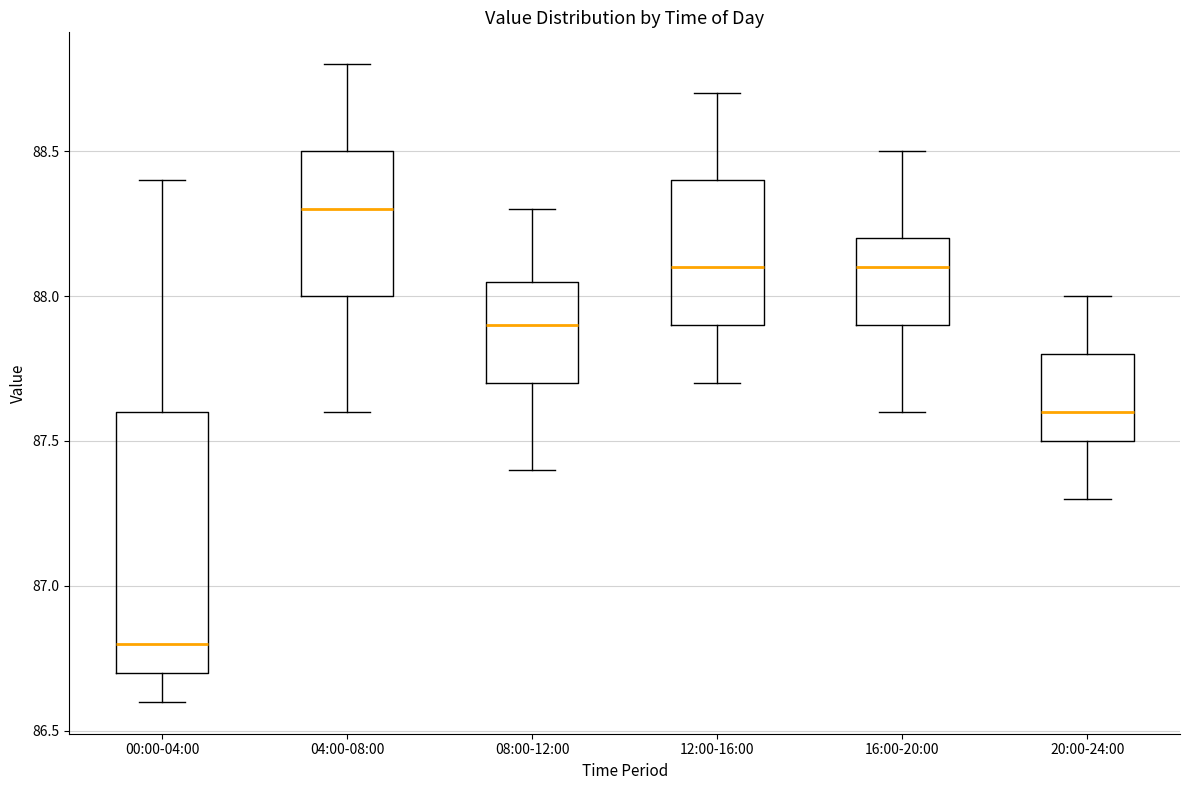

Reading left to right, transcribe this box plot: for each box, give where its median line is, the range the box spans, and where its two whiskers end, as read against the y-axis. The values are not printed on the chart, so give them approximately, as read against the axis.

00:00-04:00: median 86.80, box 86.70 to 87.60, whiskers 86.60 to 88.40
04:00-08:00: median 88.30, box 88.00 to 88.50, whiskers 87.60 to 88.80
08:00-12:00: median 87.90, box 87.70 to 88.05, whiskers 87.40 to 88.30
12:00-16:00: median 88.10, box 87.90 to 88.40, whiskers 87.70 to 88.70
16:00-20:00: median 88.10, box 87.90 to 88.20, whiskers 87.60 to 88.50
20:00-24:00: median 87.60, box 87.50 to 87.80, whiskers 87.30 to 88.00